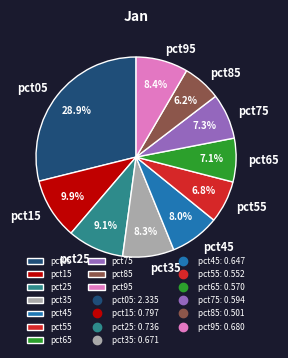

Which category has the smallest portion of the pie?

pct85